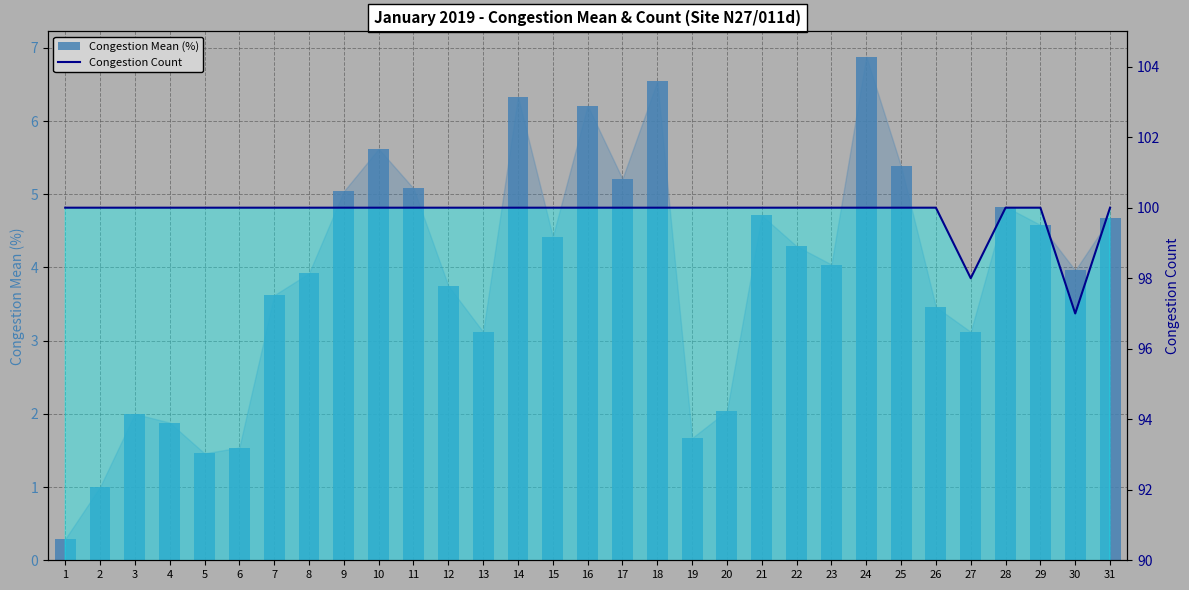

How many groups of bars are there?

31